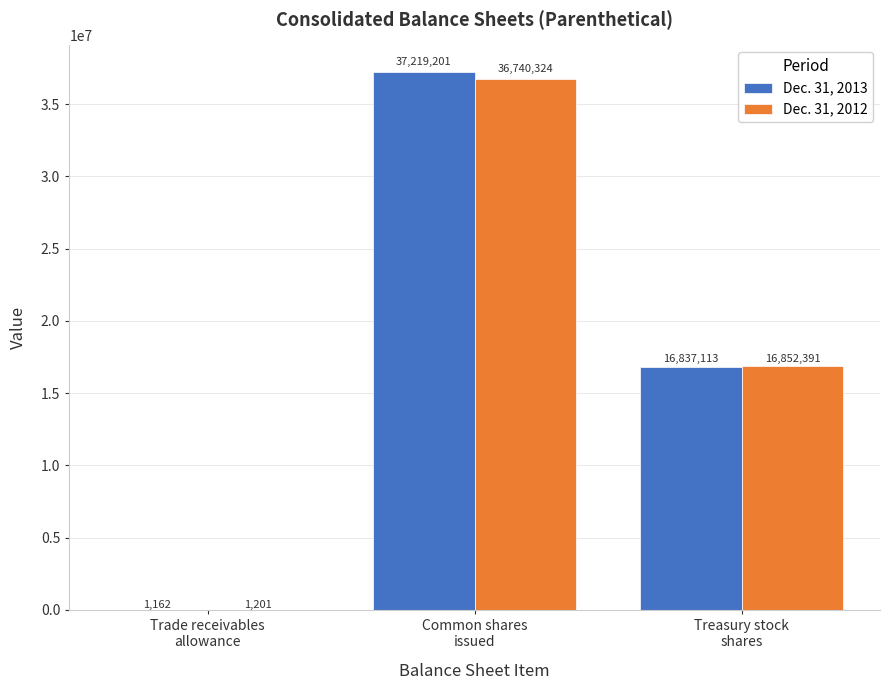

What is the highest value of the Dec. 31, 2013 series?

37219201